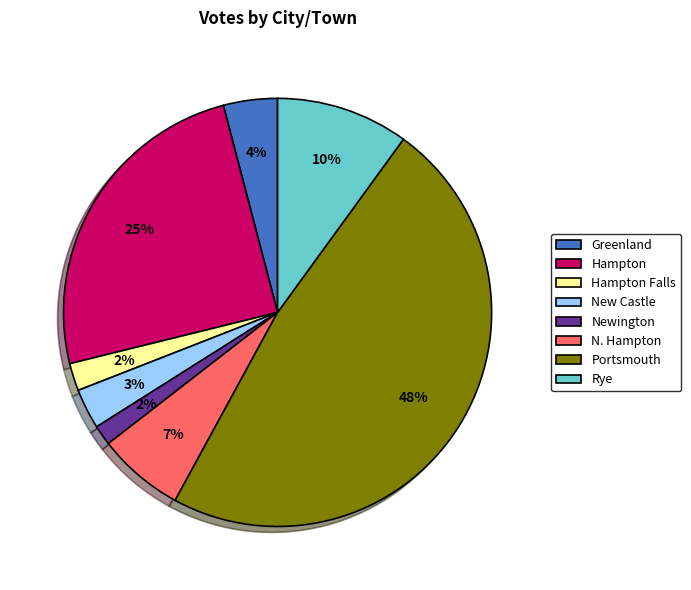

How many segments does this pie chart have?

8